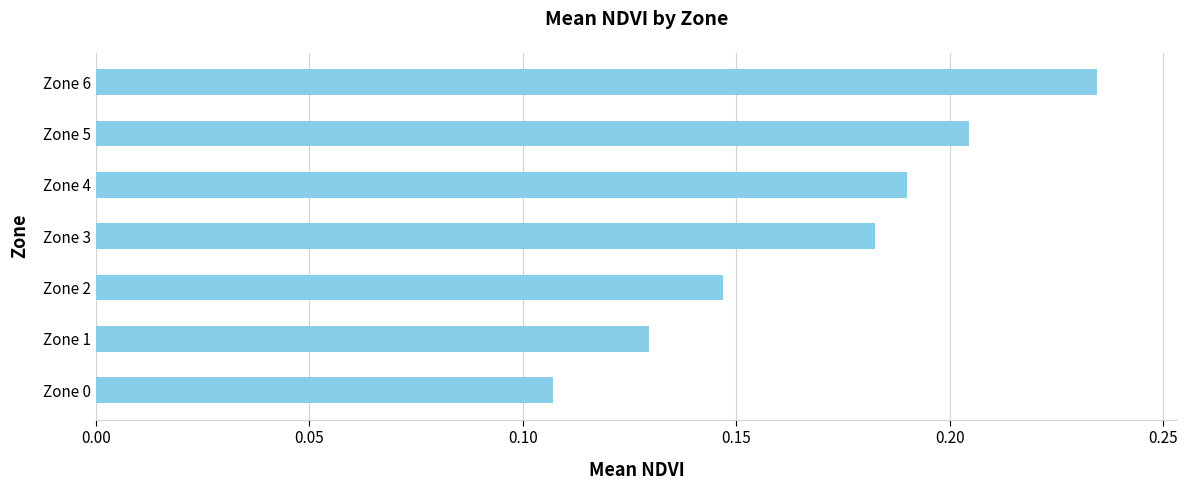

The value at Zone 3 is 0.3. True or false?

False